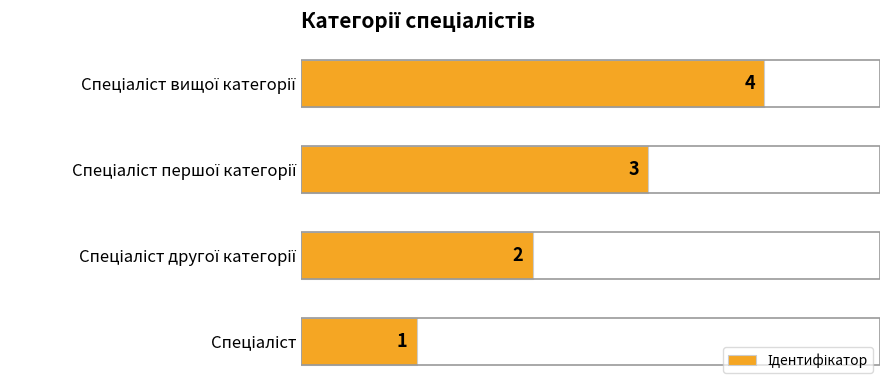

How many values are between 2 and 4?

3